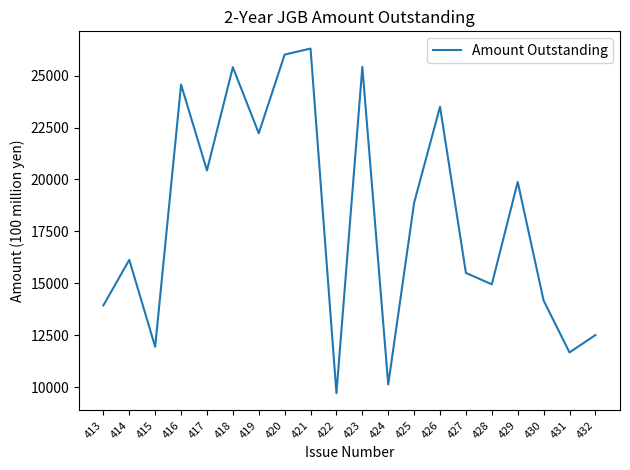

What is the average value?

18162